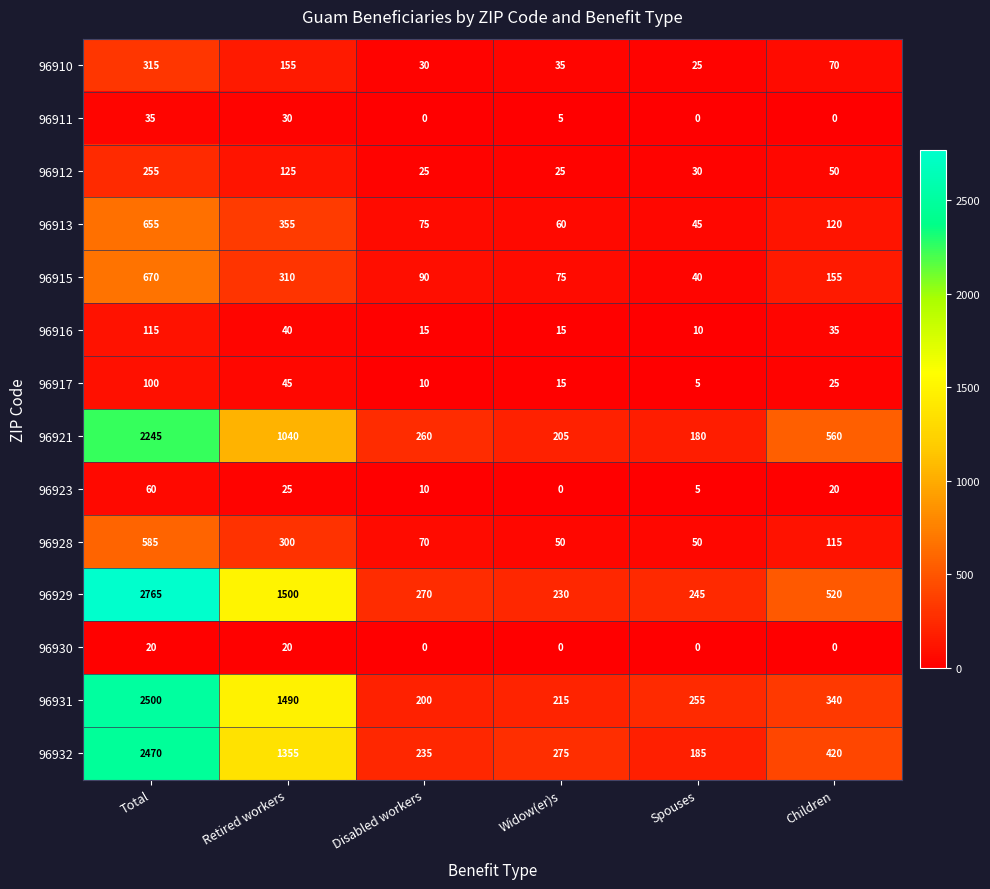

What is the greatest value displayed?

2765